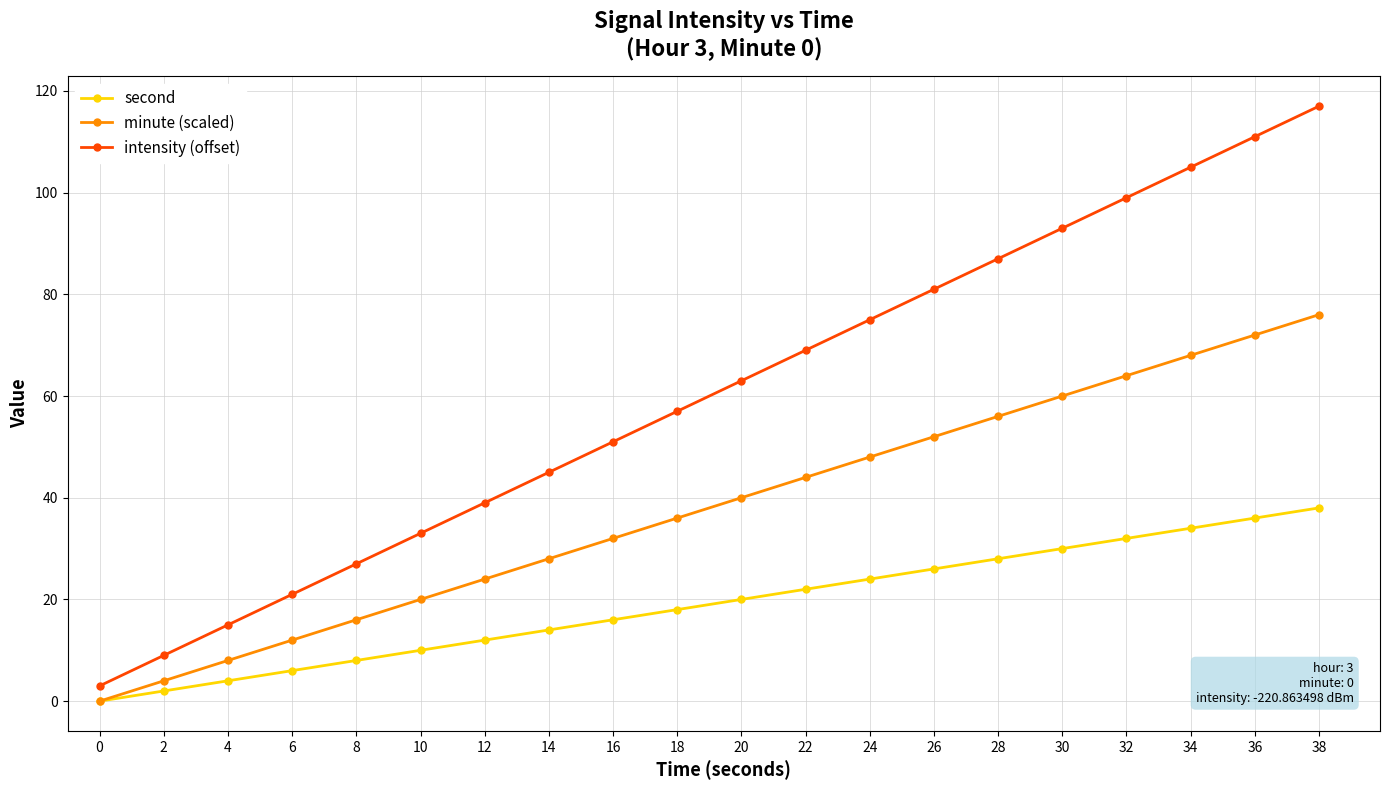

Is the value of intensity (offset) at 26 greater than the value of minute (scaled) at 18?

Yes